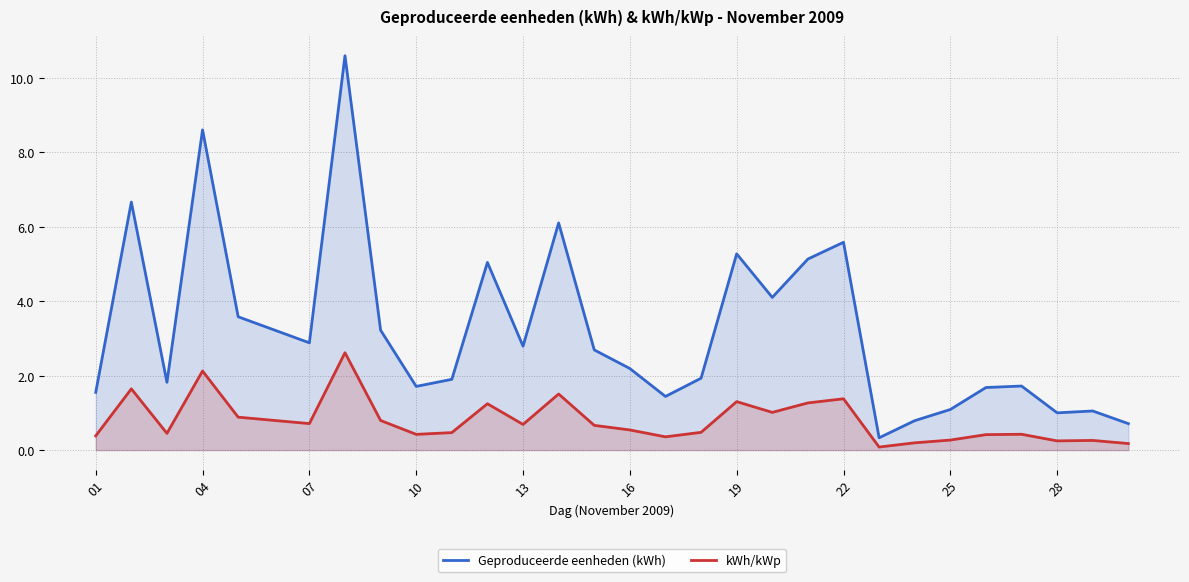

What is the approximate value of Geproduceerde eenheden (kWh) at 22?

5.6